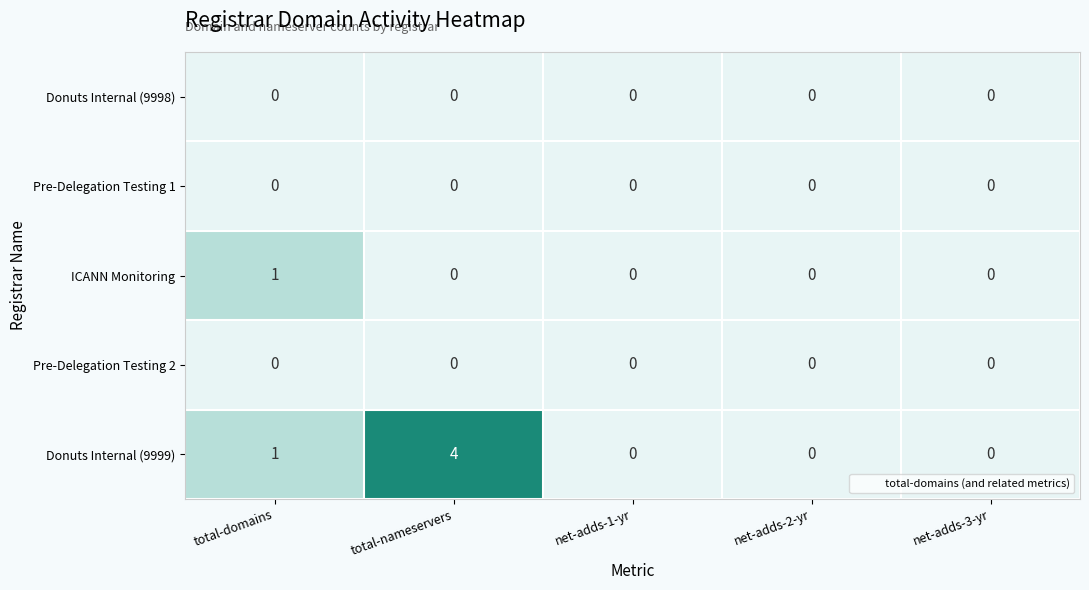

Reading left to right, what are all the values shown in this chart?

Donuts Internal (9998): total-domains=0	total-nameservers=0	net-adds-1-yr=0	net-adds-2-yr=0	net-adds-3-yr=0
Pre-Delegation Testing 1: total-domains=0	total-nameservers=0	net-adds-1-yr=0	net-adds-2-yr=0	net-adds-3-yr=0
ICANN Monitoring: total-domains=1	total-nameservers=0	net-adds-1-yr=0	net-adds-2-yr=0	net-adds-3-yr=0
Pre-Delegation Testing 2: total-domains=0	total-nameservers=0	net-adds-1-yr=0	net-adds-2-yr=0	net-adds-3-yr=0
Donuts Internal (9999): total-domains=1	total-nameservers=4	net-adds-1-yr=0	net-adds-2-yr=0	net-adds-3-yr=0